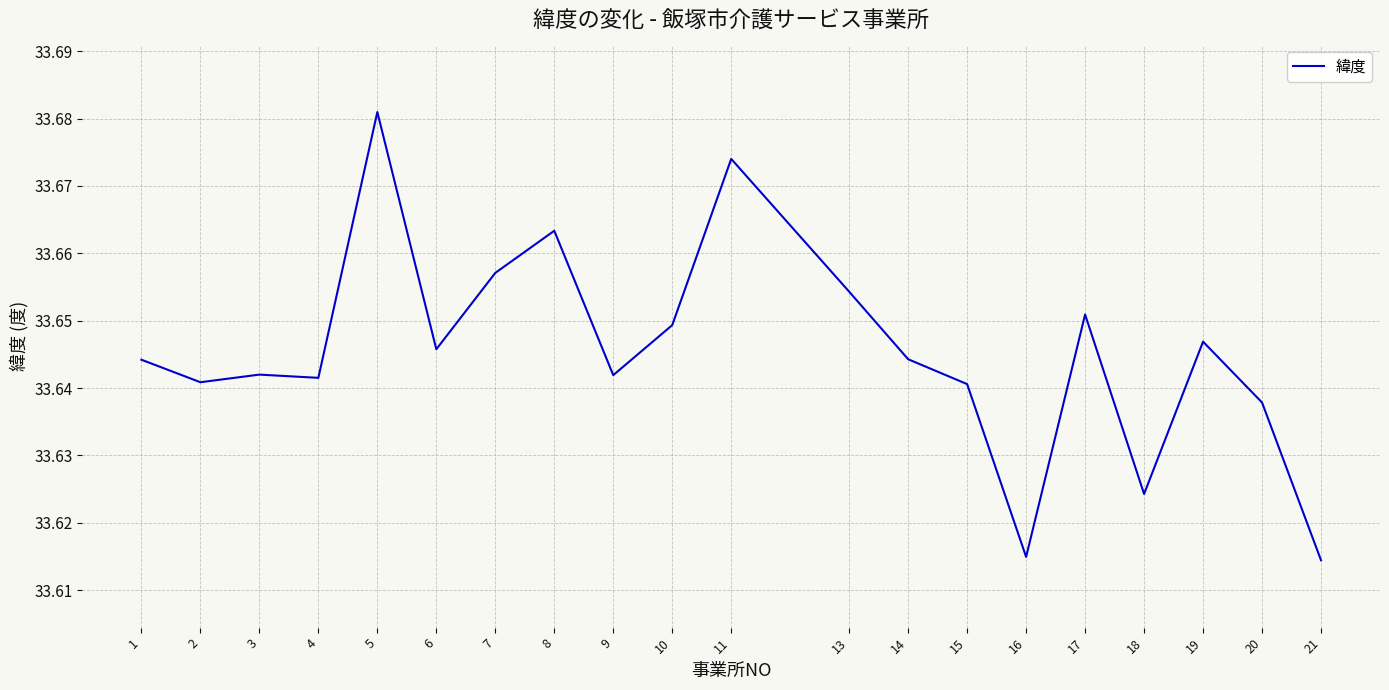

True or false: the data has more than 2 interior local peaks.

True